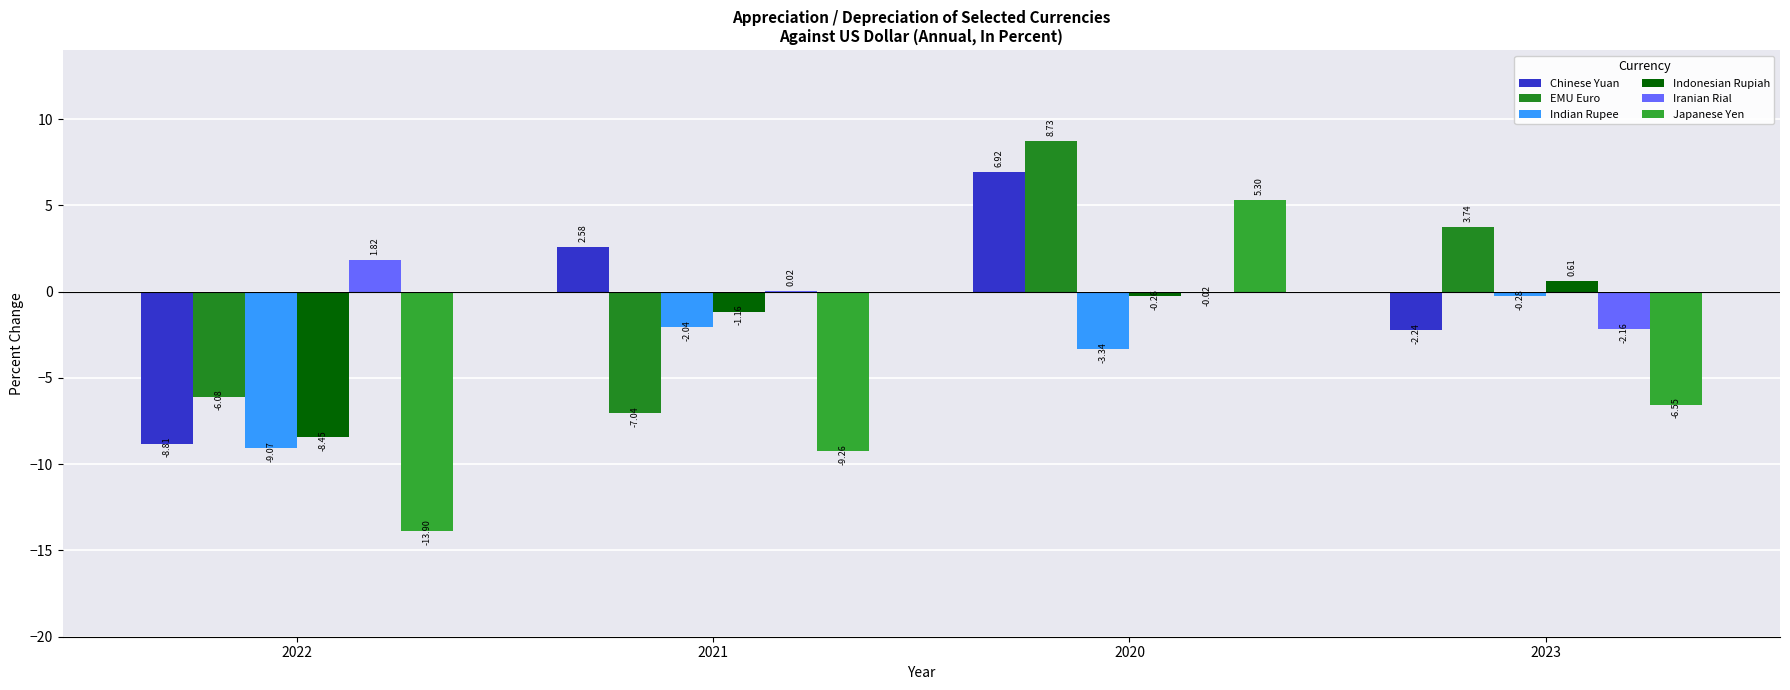

What is the label of the 3rd bar from the left?

2020